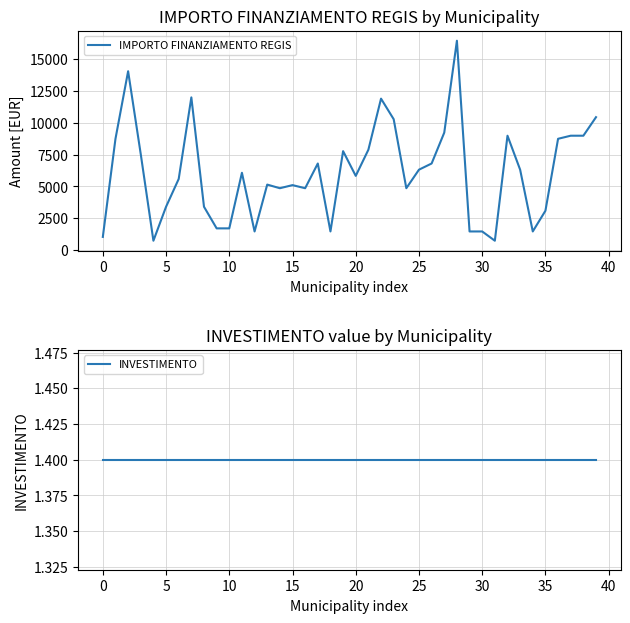

Is it true that INVESTIMENTO equals 1.4 at 26?

True